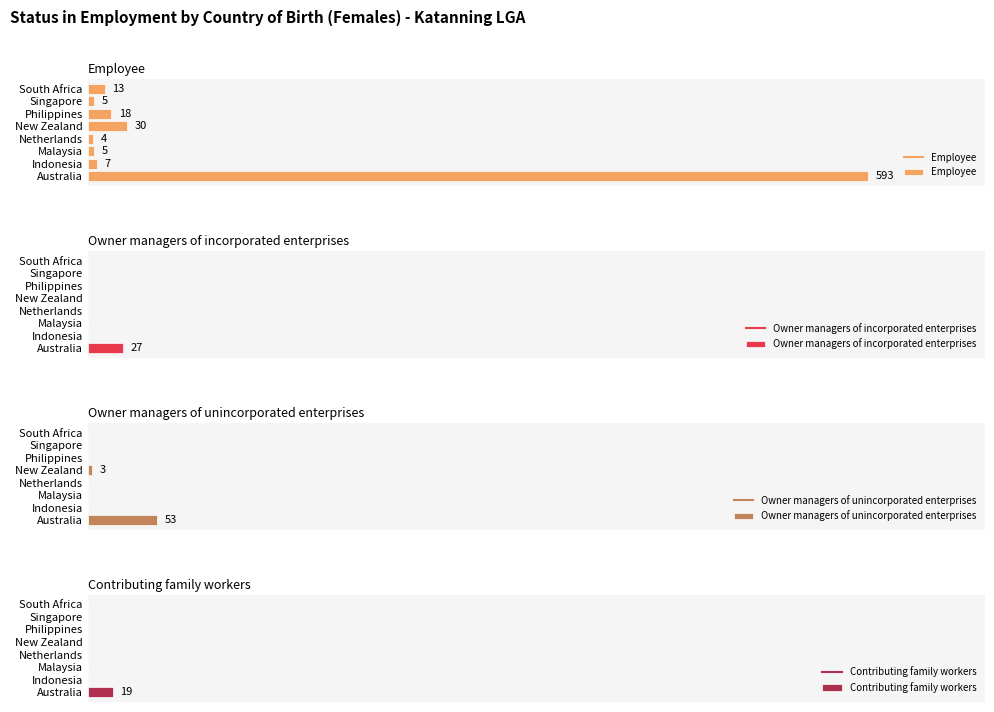

How many groups of bars are there?

8